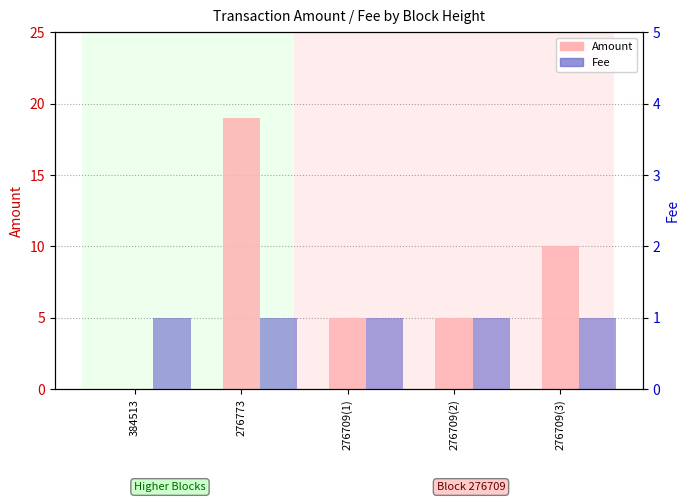

Reading right to left, transcribe all the data shown in this chart.

Amount: 276709(3)=10	276709(2)=5	276709(1)=5	276773=19	384513=0
Fee: 276709(3)=1	276709(2)=1	276709(1)=1	276773=1	384513=1